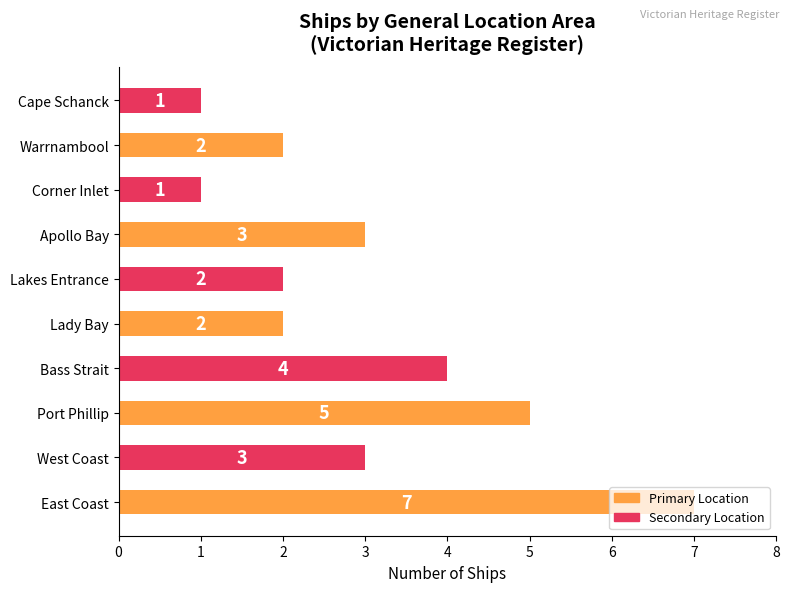

How many series are shown in this chart?

1